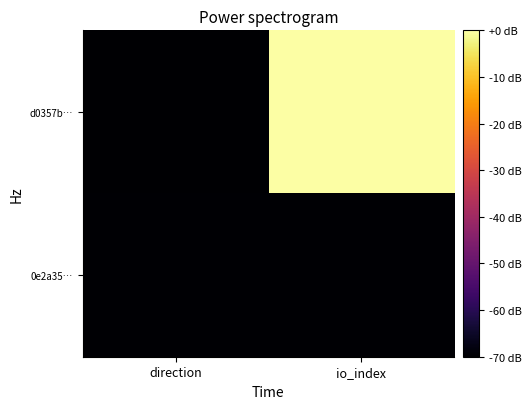

Reading right to left, transcribe all the data shown in this chart.

d0357b…: io_index=0.0	direction=-70.0
0e2a35…: io_index=-69.5	direction=-69.6